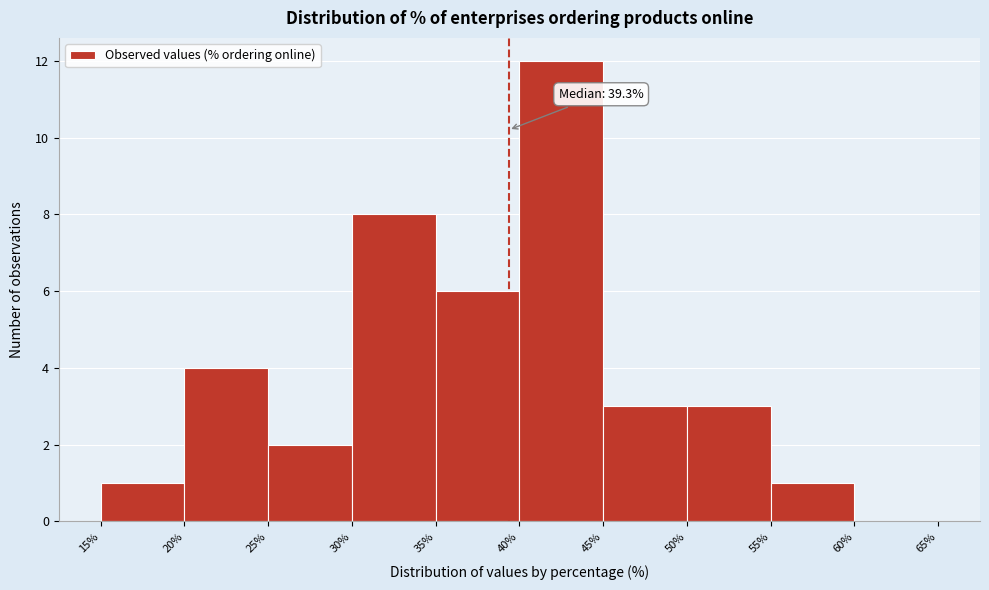

Which range on the x-axis has the tallest bar?

40% to 45%